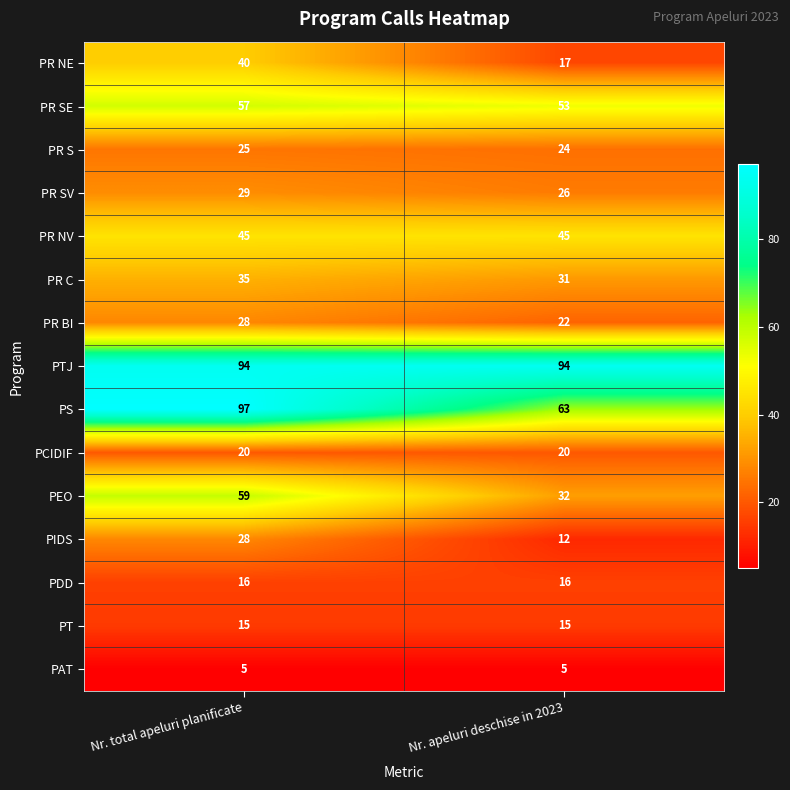

Read the PR SV value at Nr. apeluri deschise in 2023.

26